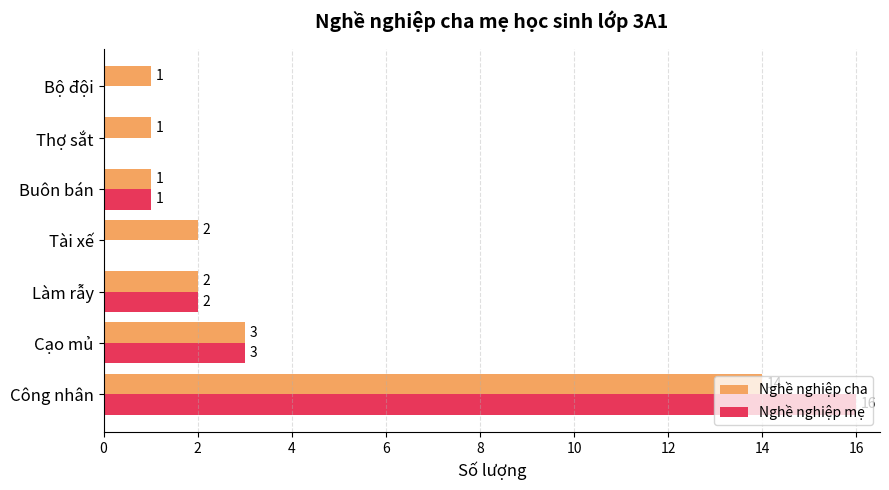

Where is Nghề nghiệp cha nearest to the value 7?

Cạo mủ